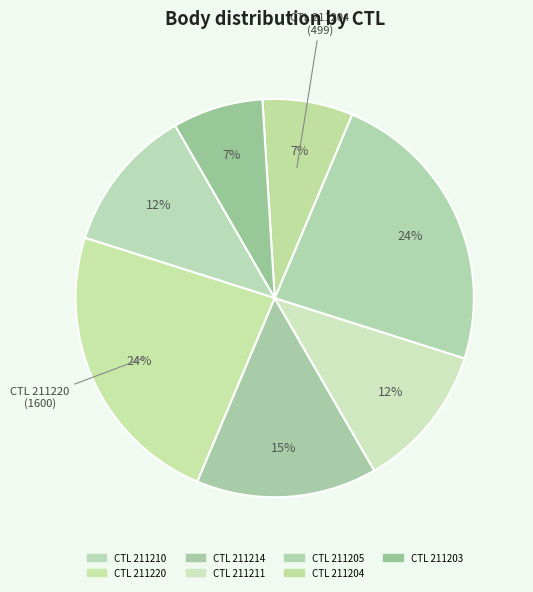

How many slices are in this pie chart?

7